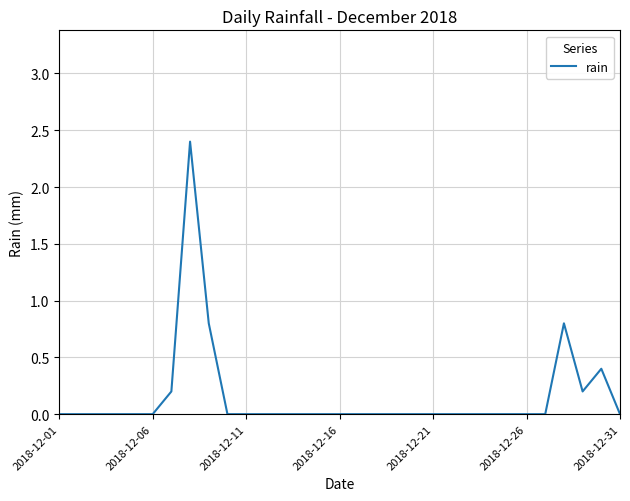

What is the difference between the maximum and minimum values?

2.4